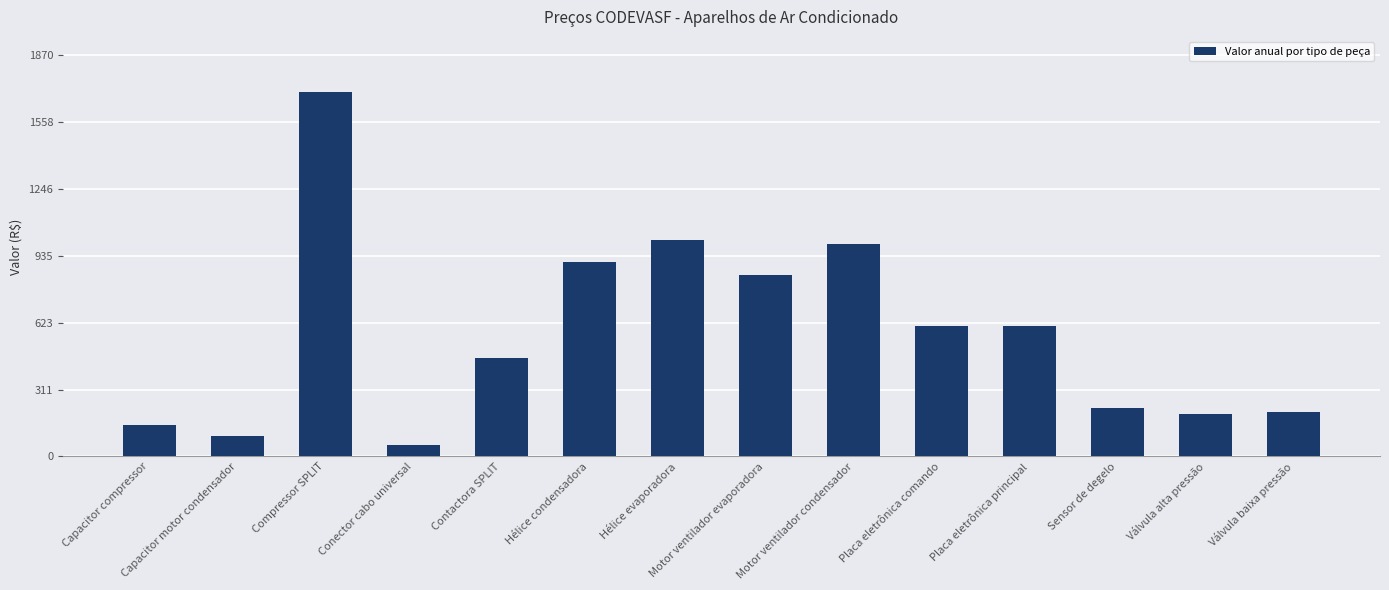

Read the value at Compressor SPLIT.

1700.0